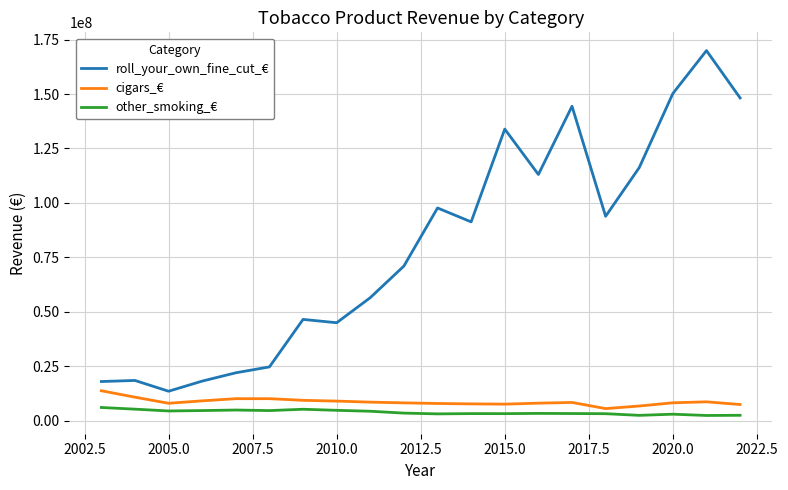

What is the difference between the maximum and minimum values in the other_smoking_€ series?

3672756